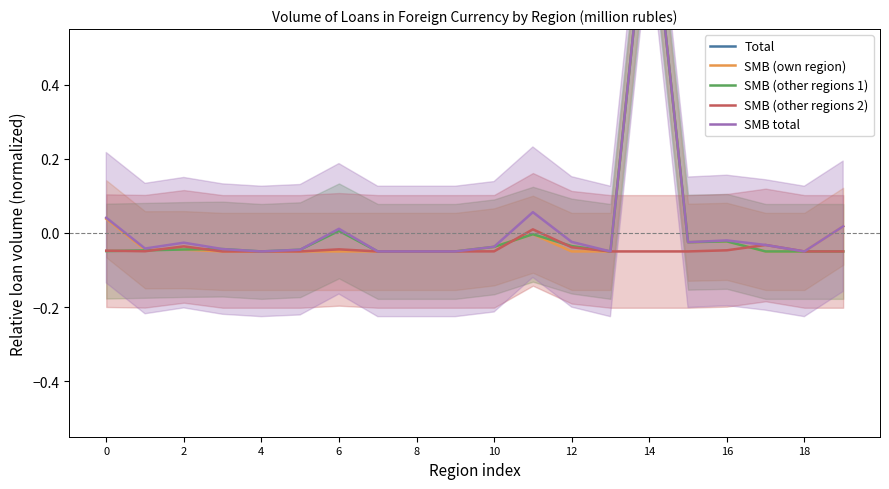

List the series in order of their peak value, highest first.

Total, SMB (own region), SMB (other regions 1), SMB total, SMB (other regions 2)